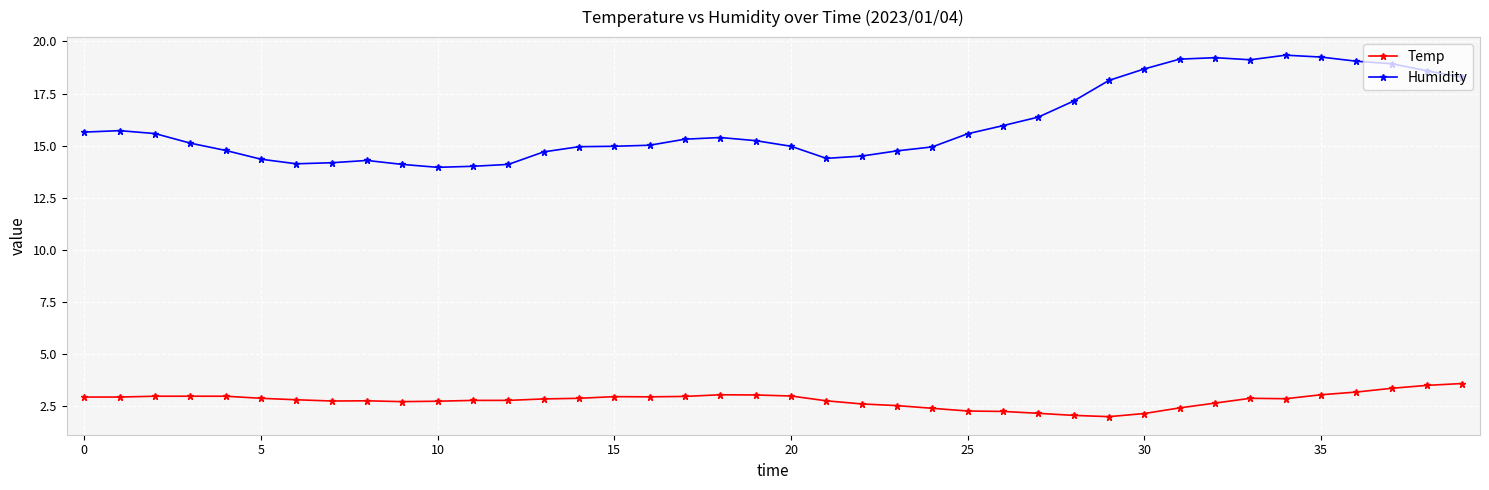

What are all the series names shown in the legend?

Temp, Humidity